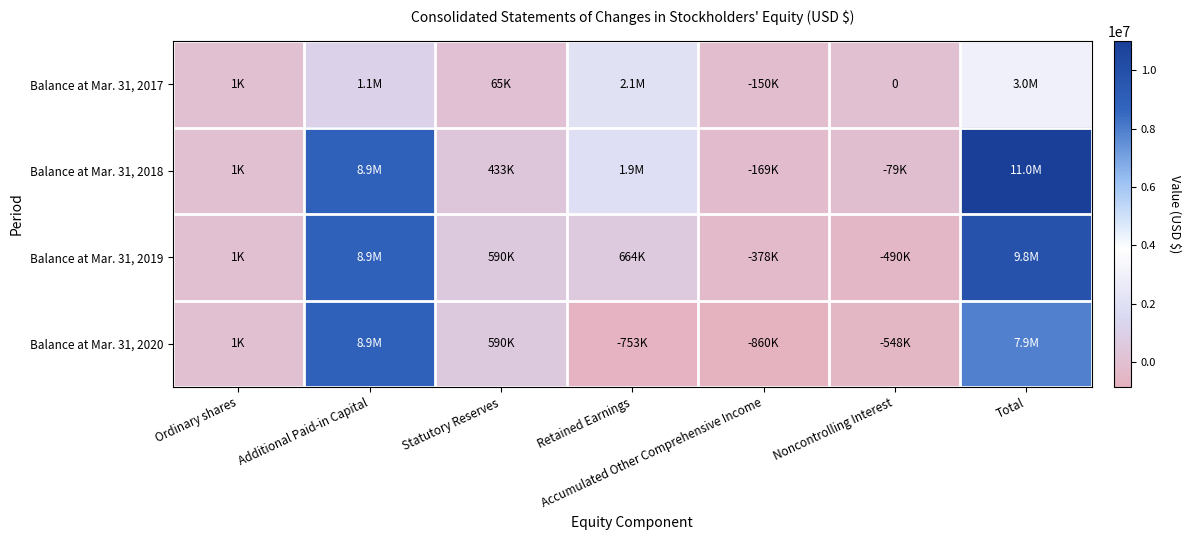

What is the sum of all Balance at Mar. 31, 2017 values?

6043146